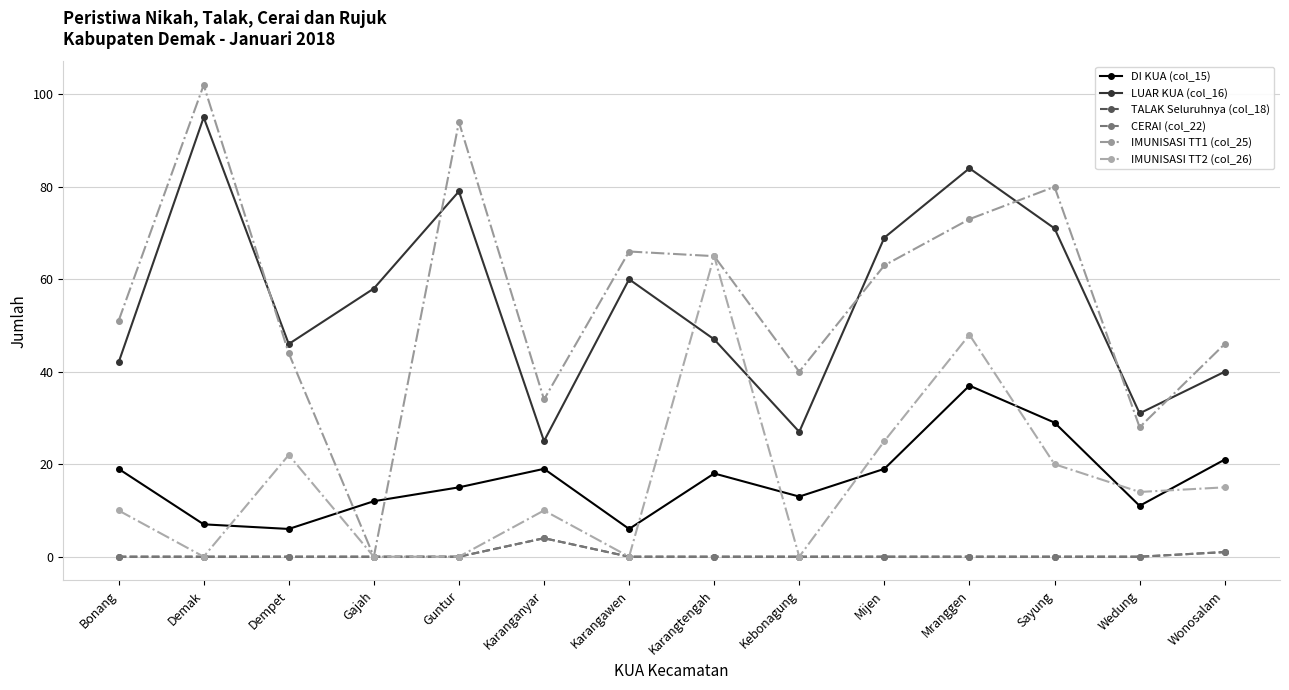

At which label does CERAI (col_22) reach its minimum?

Bonang